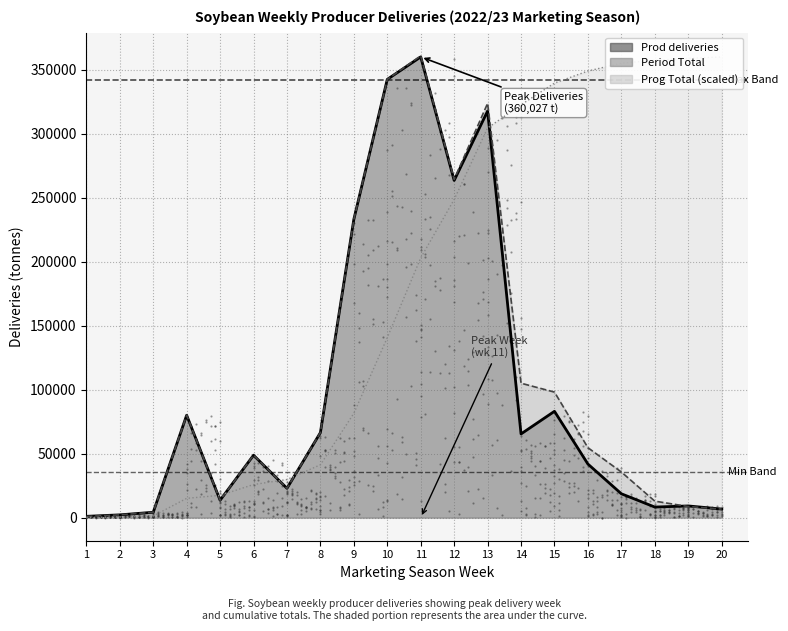

What is the average value of the Prog Total series?

177608.5